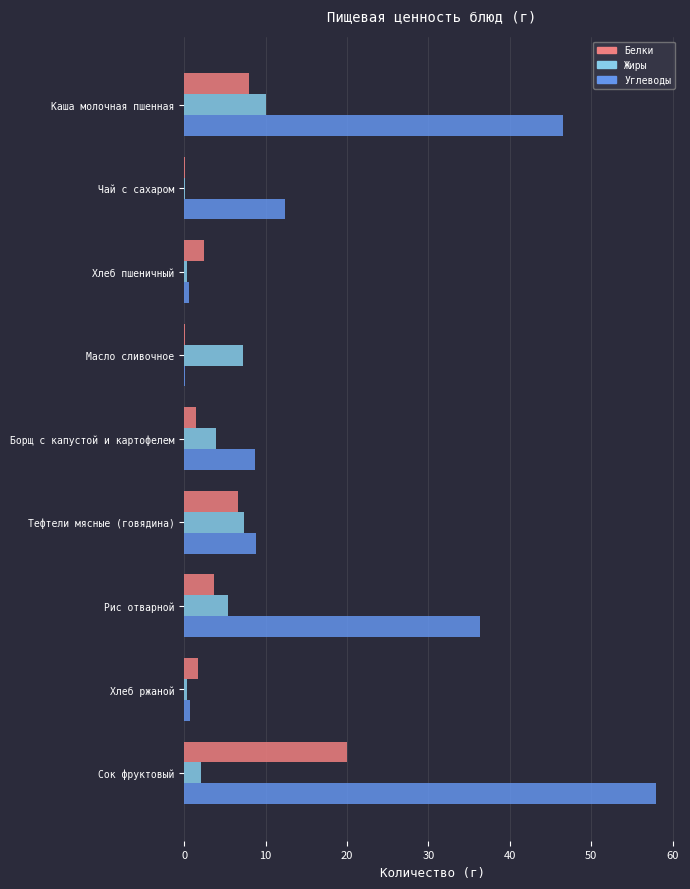

Which series has the largest total across all categories?

Углеводы